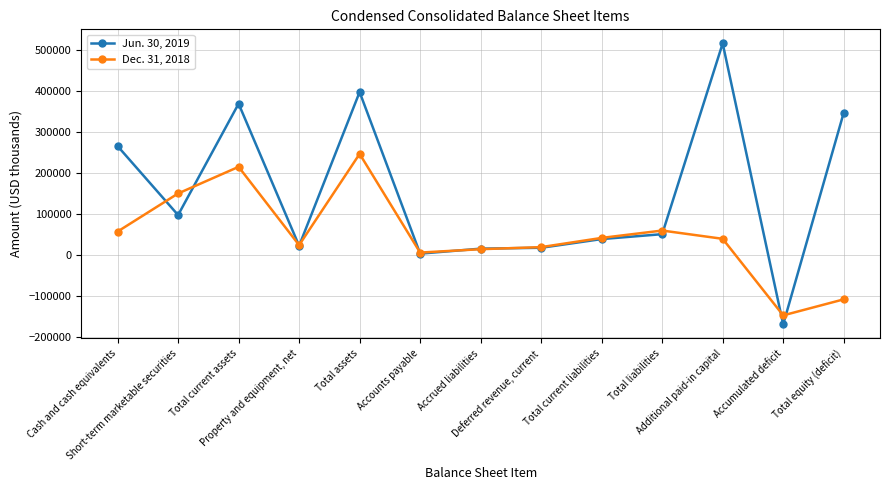

Which category has the lowest value across all series?

Accumulated deficit